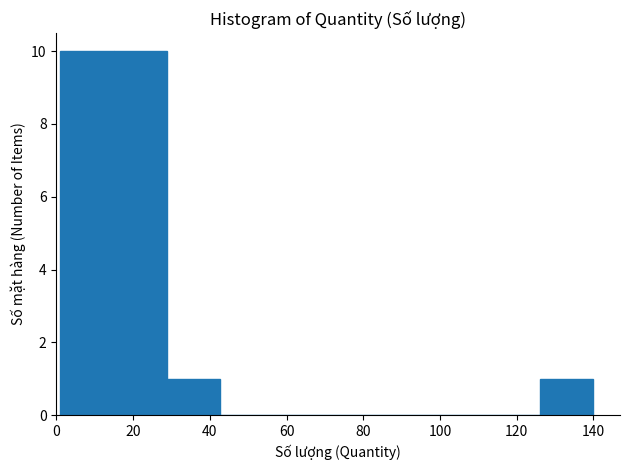

Reading left to right, list every bar in this chart as the range it spans on the x-axis followed by its height. Neither the bar edges nor the heights are printed on the chart, so give them approximately, as read against the axes.

2 to 14: 10
14 to 28: 10
28 to 42: 1
42 to 56: 0
56 to 70: 0
70 to 84: 0
84 to 98: 0
98 to 112: 0
112 to 126: 0
126 to 140: 1